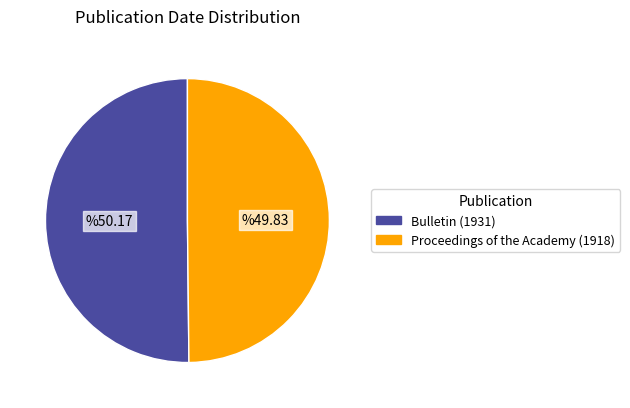

Do Proceedings of the Academy (1918) and Bulletin (1931) together represent more than half of the pie?

Yes